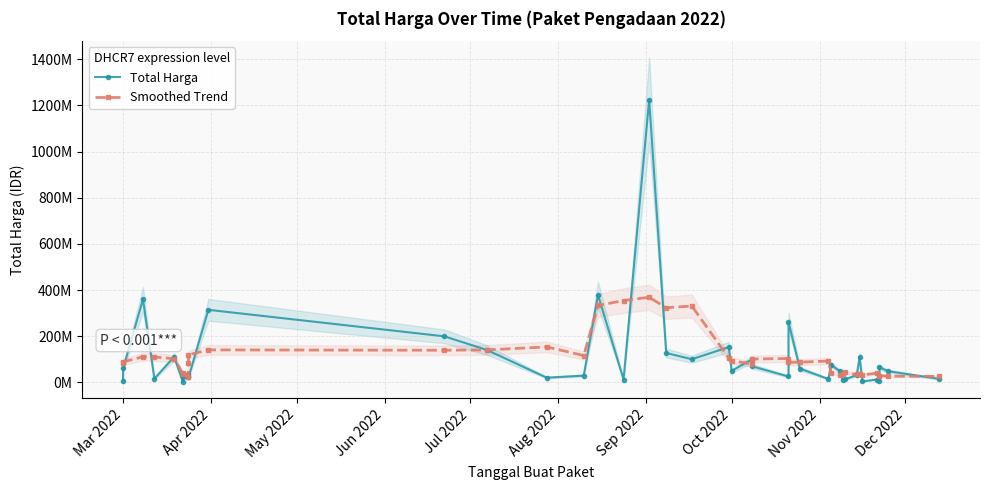

What is the value of the Smoothed Trend point at the 20th from the left?

330727400